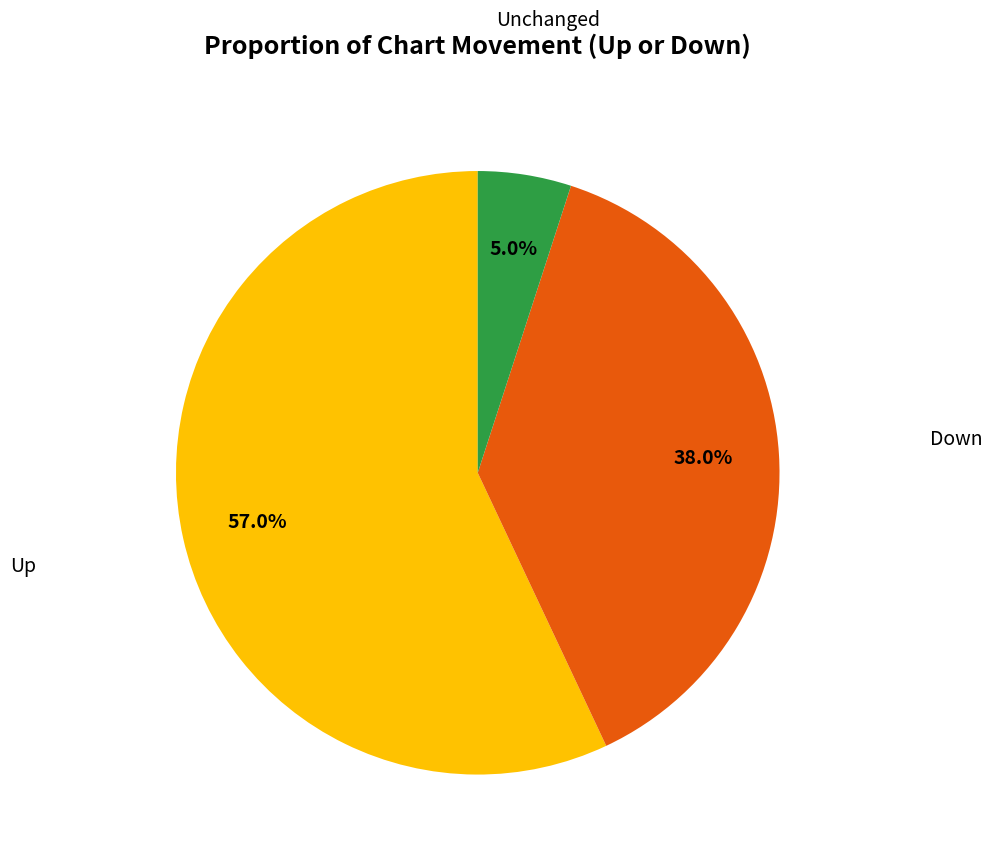

Rank the categories by value from highest to lowest.

Up, Down, Unchanged